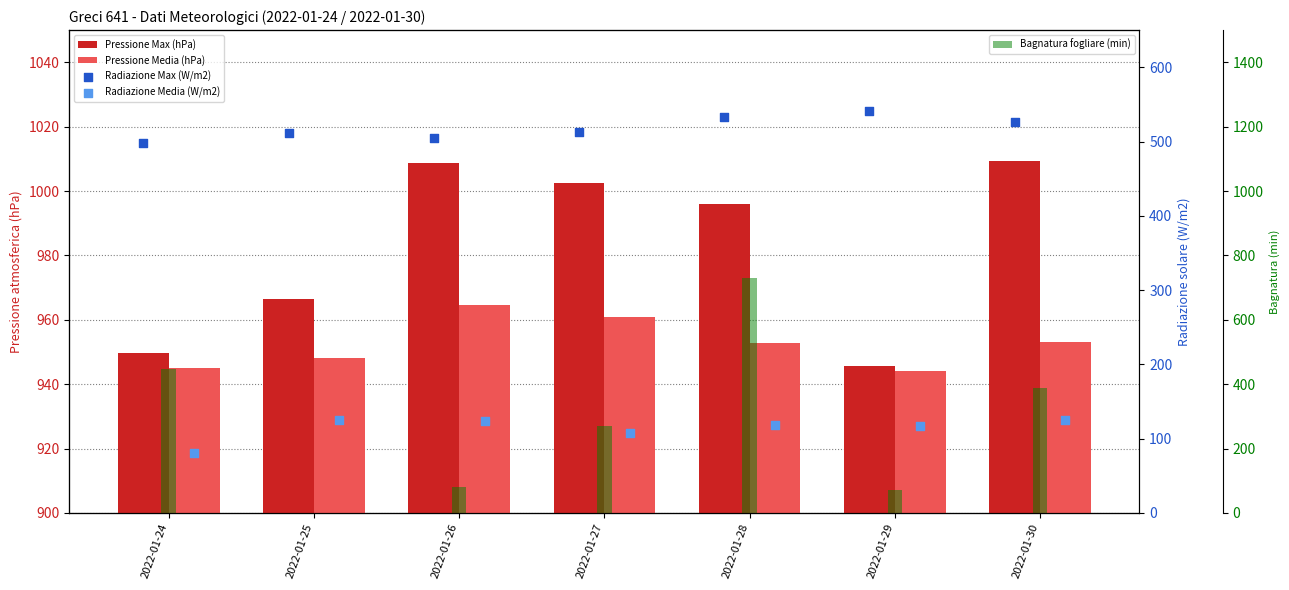

Is the value of Radiazione Media (W/m2) at 2022-01-30 greater than the value of Pressione Media (hPa) at 2022-01-25?

No